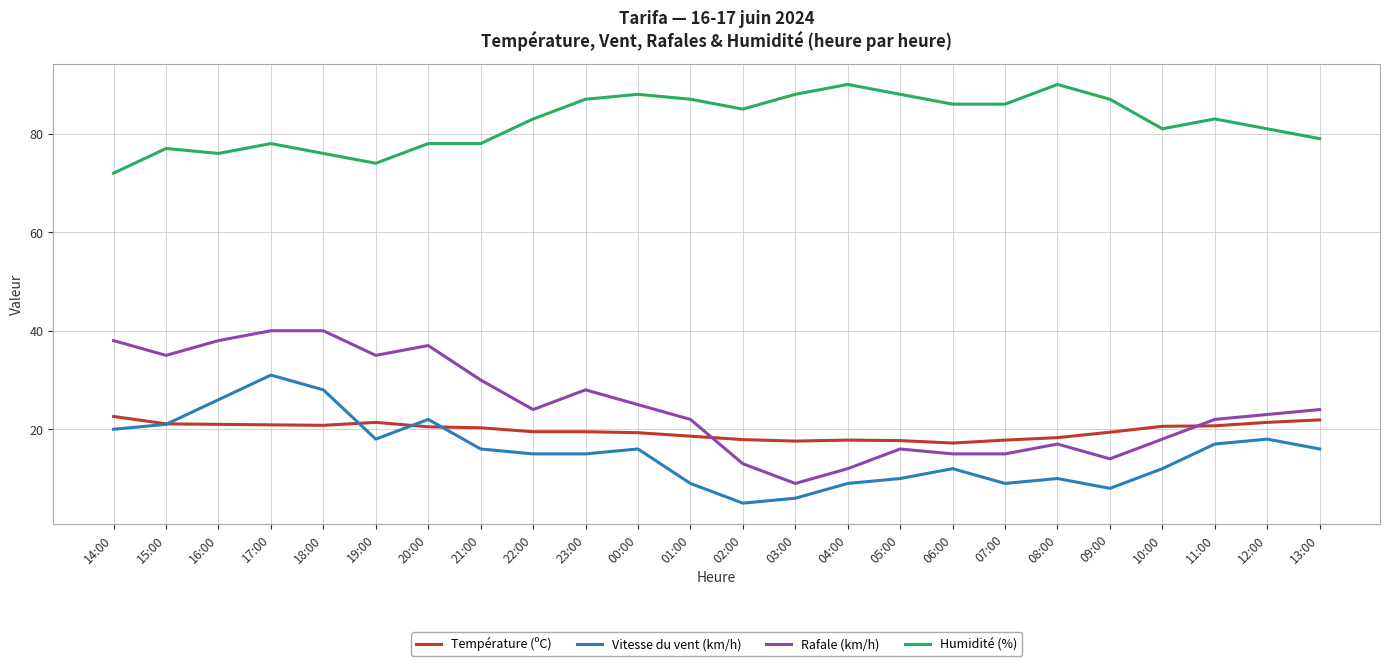

What position from the left is 03:00?

14